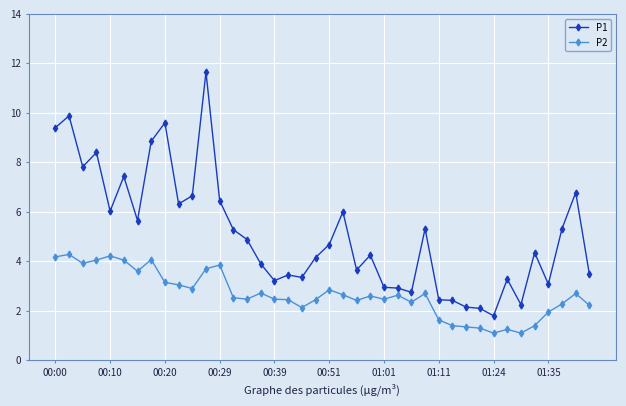

True or false: P1 and P2 cross at least once.

False